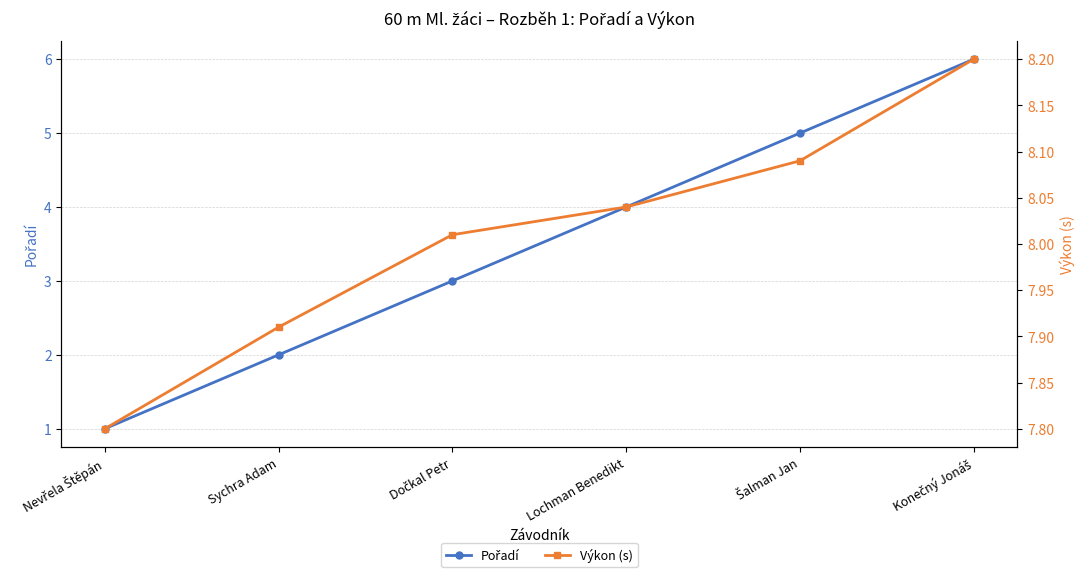

What are all the series names shown in the legend?

Pořadí, Výkon (s)